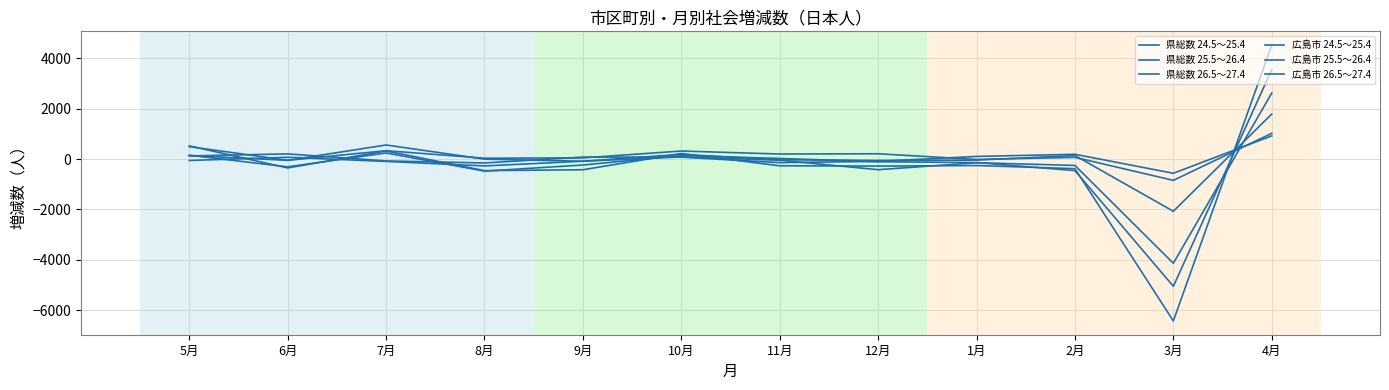

What is the label of the 3rd point from the left?

7月